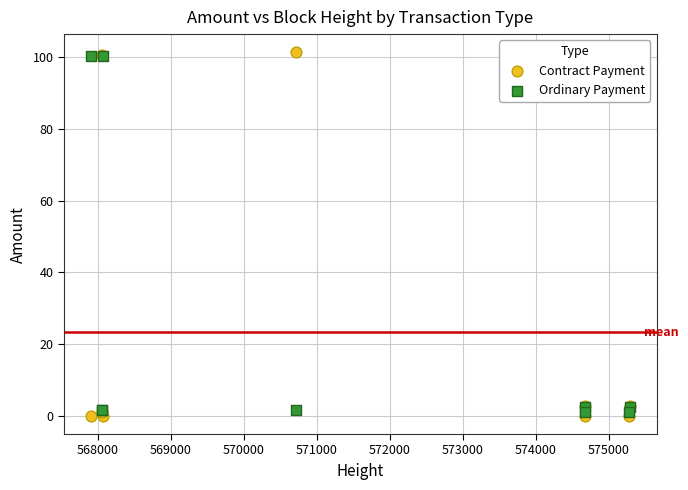

What are all the series names shown in the legend?

Contract Payment, Ordinary Payment